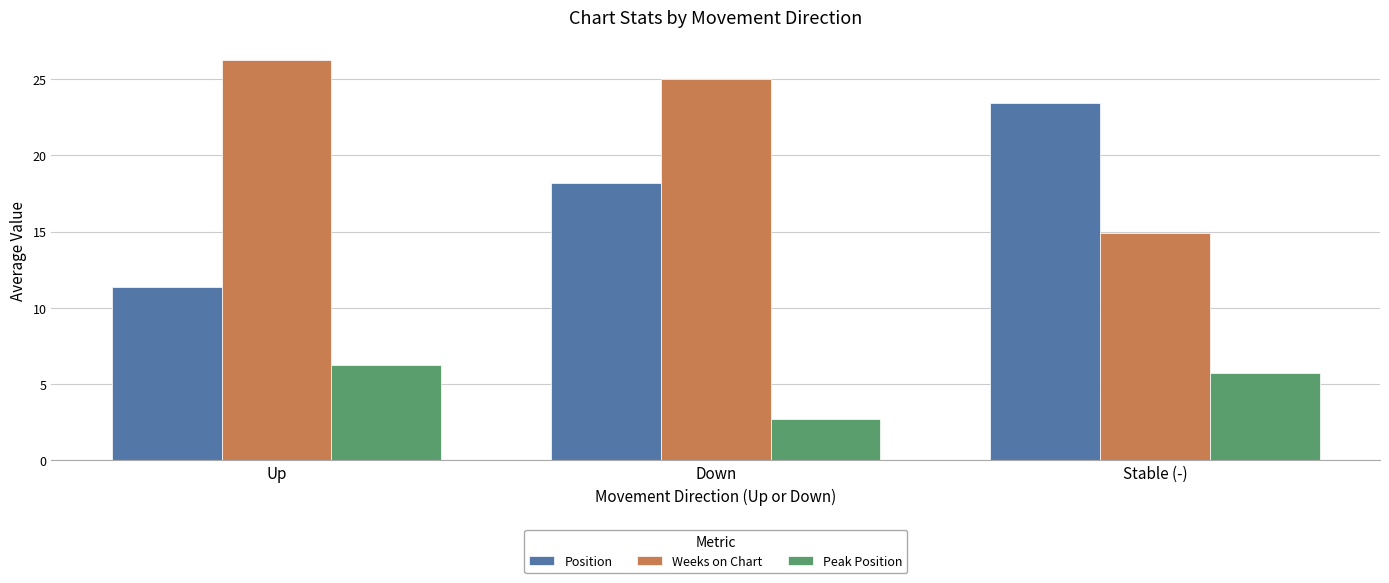

What is the label of the 2nd bar from the left?

Down